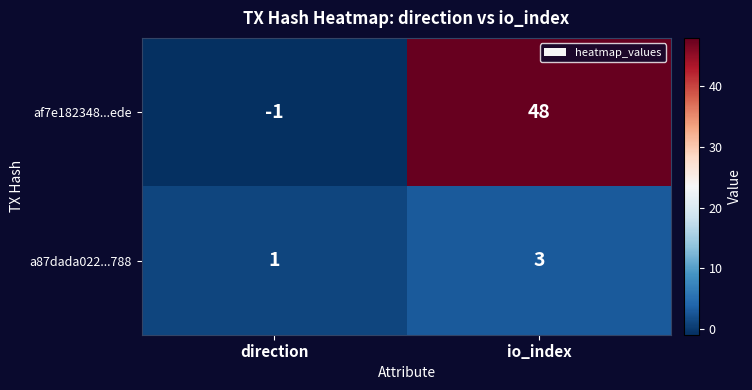

What is the average value of the af7e182348...ede series?

24